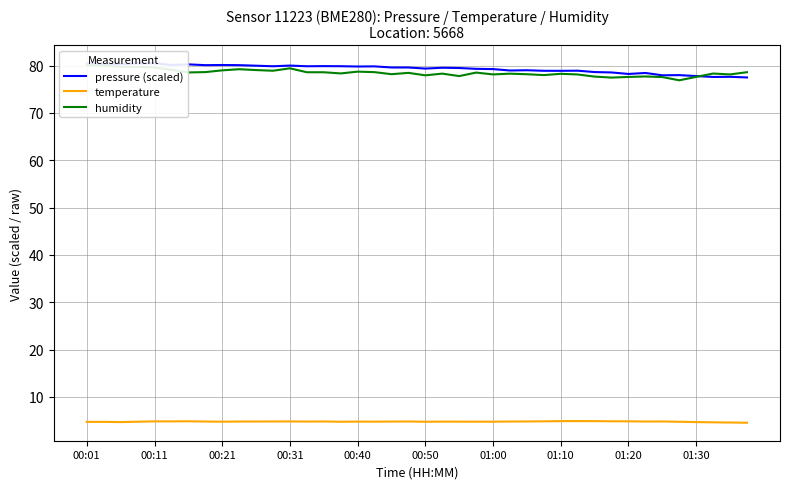

How many times do pressure (scaled) and humidity cross each other?

1